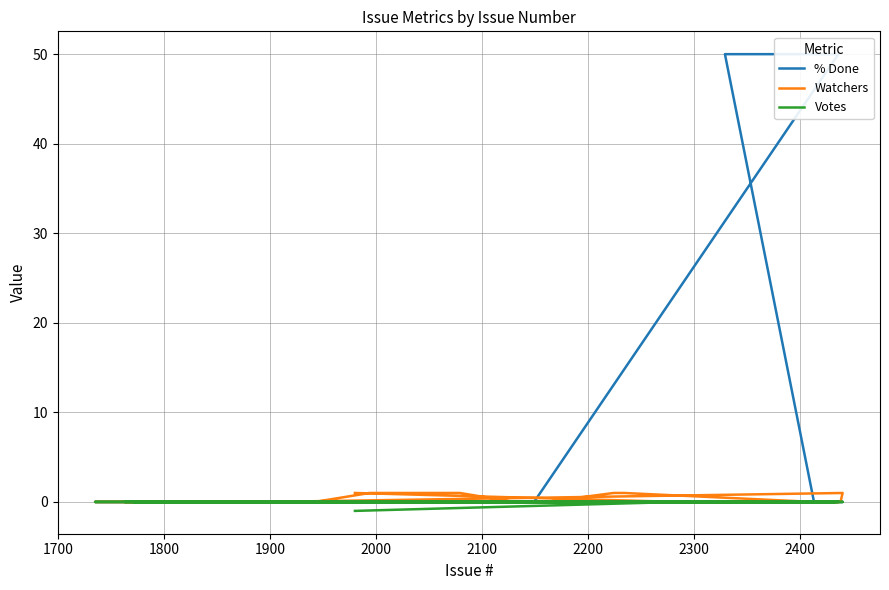

What is the label of the 8th point from the left?

2300